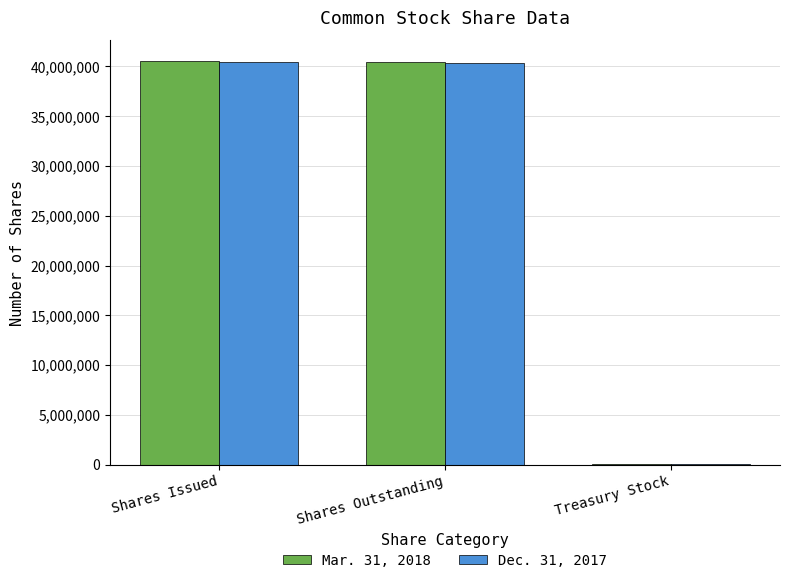

True or false: Dec. 31, 2017 has a value of 40474085 at Shares Issued.

True